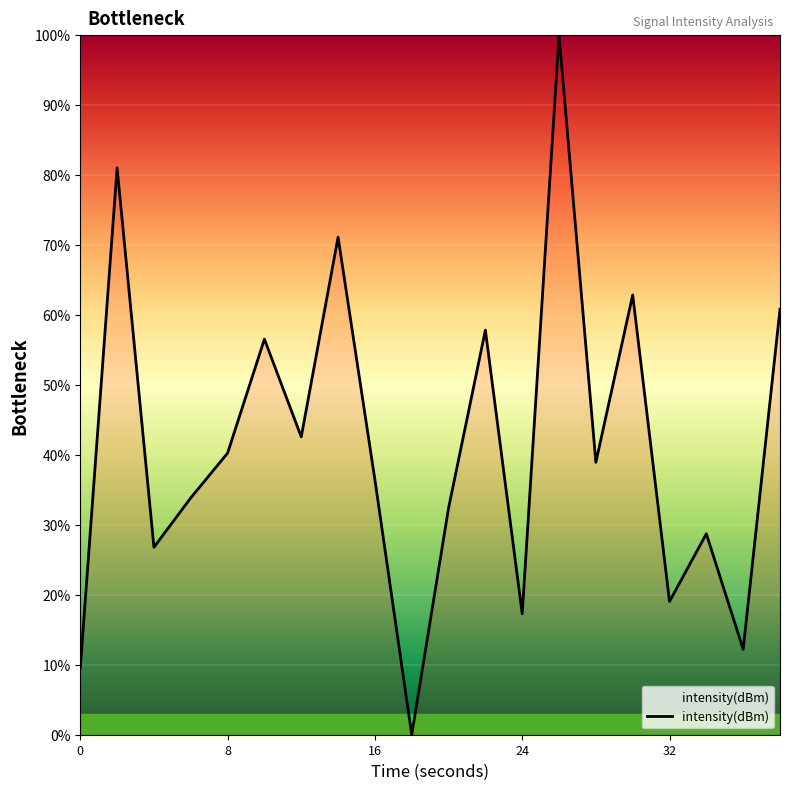

What is the difference between the maximum and minimum values?

100.0